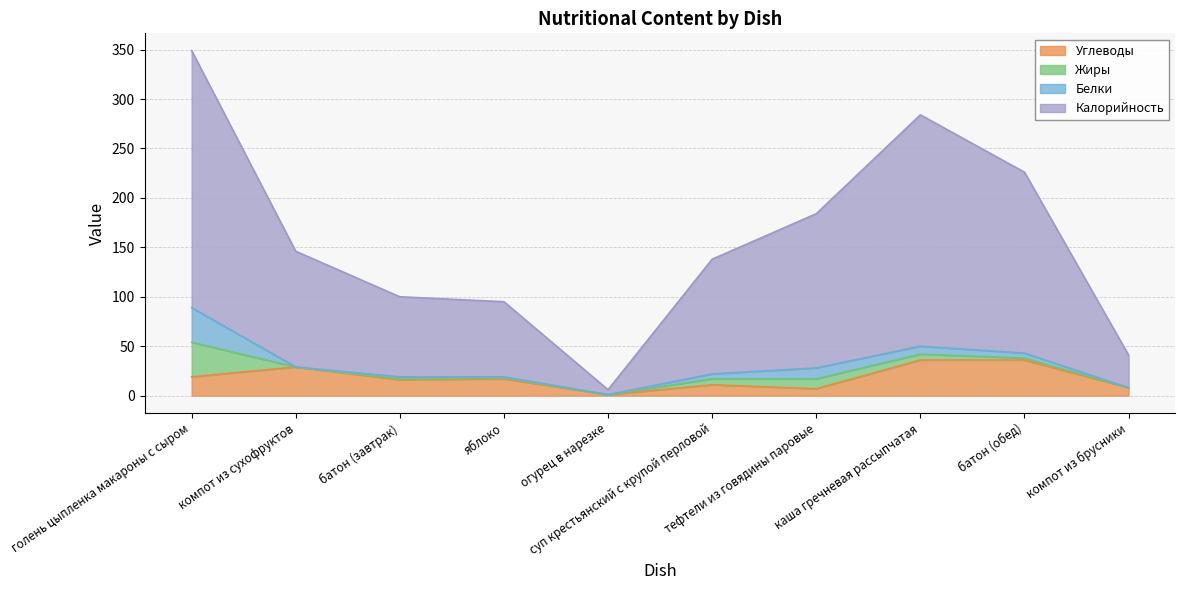

Which has a higher value, компот из брусники or каша гречневая рассыпчатая?

каша гречневая рассыпчатая